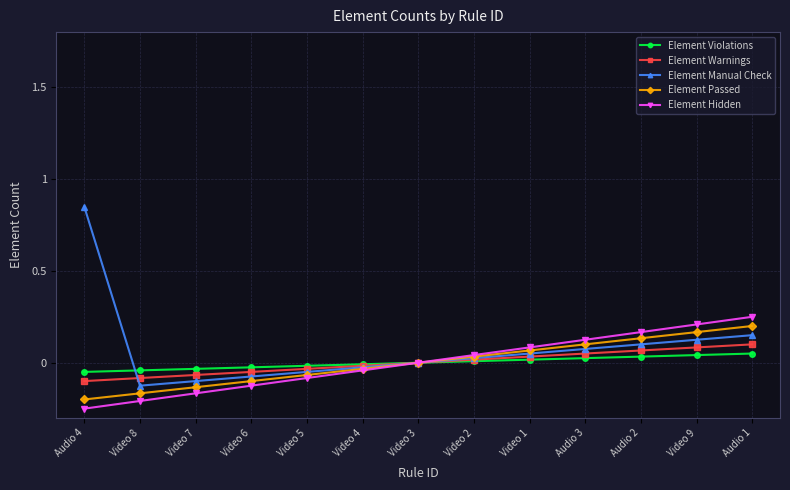

Rank the series by their maximum value, from highest to lowest.

Element Manual Check, Element Hidden, Element Passed, Element Warnings, Element Violations